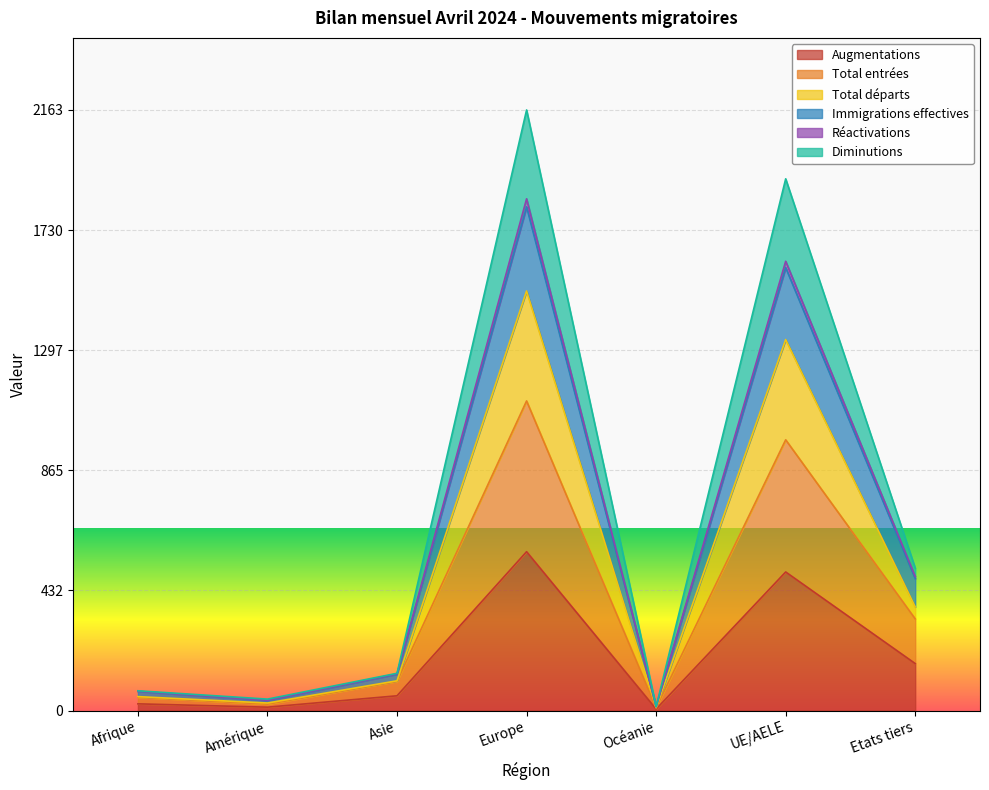

How many values in the Total départs series exceed 134?

3